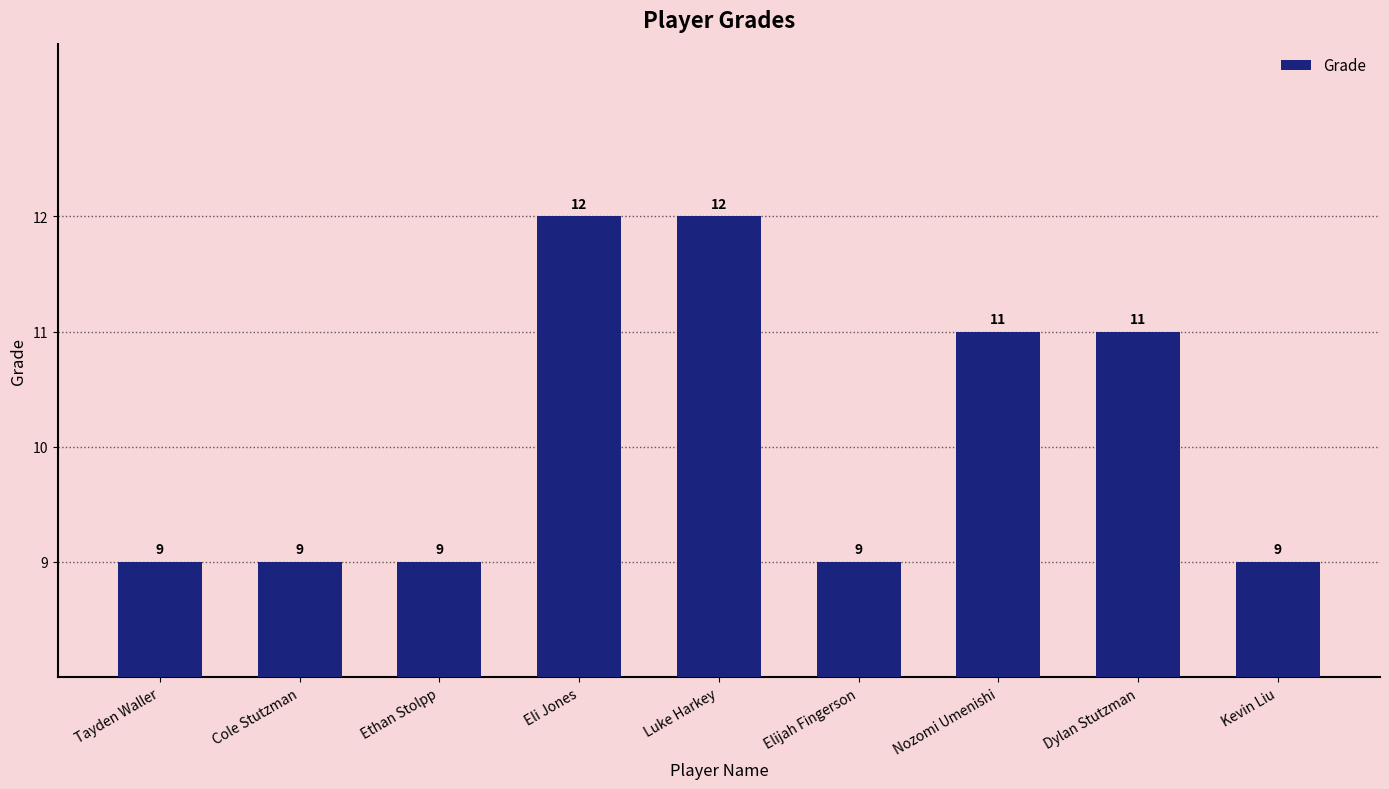

True or false: the data shows 11 at Nozomi Umenishi.

True